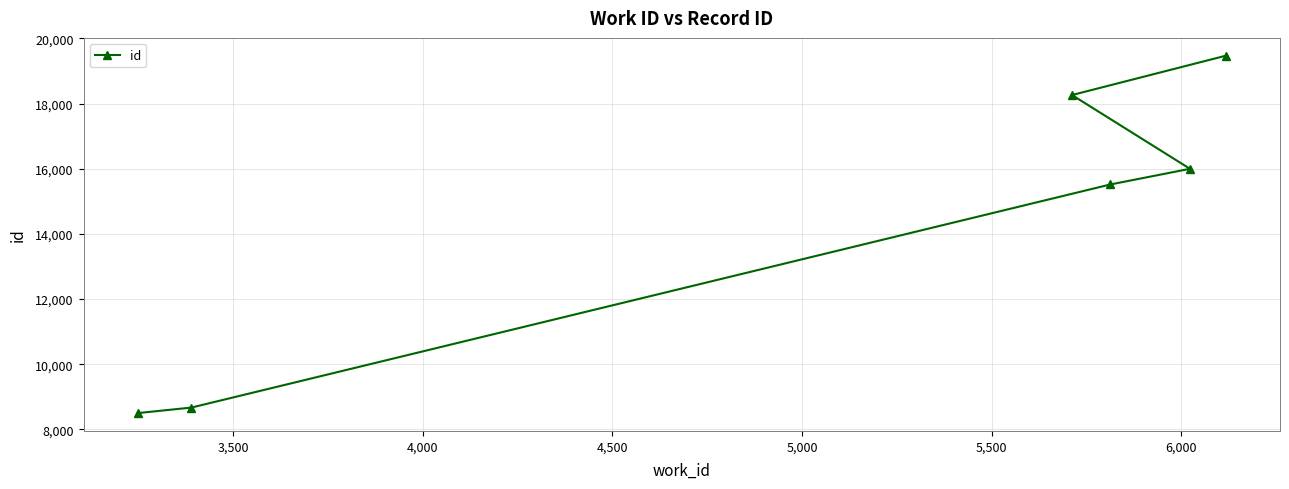

Count the number of data series in this chart.

1